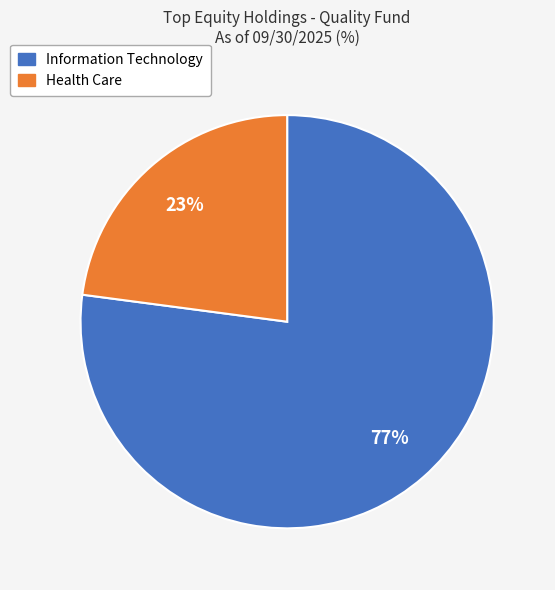

To the nearest percent, what is the difference between the largest and smallest slice percentages?

54%